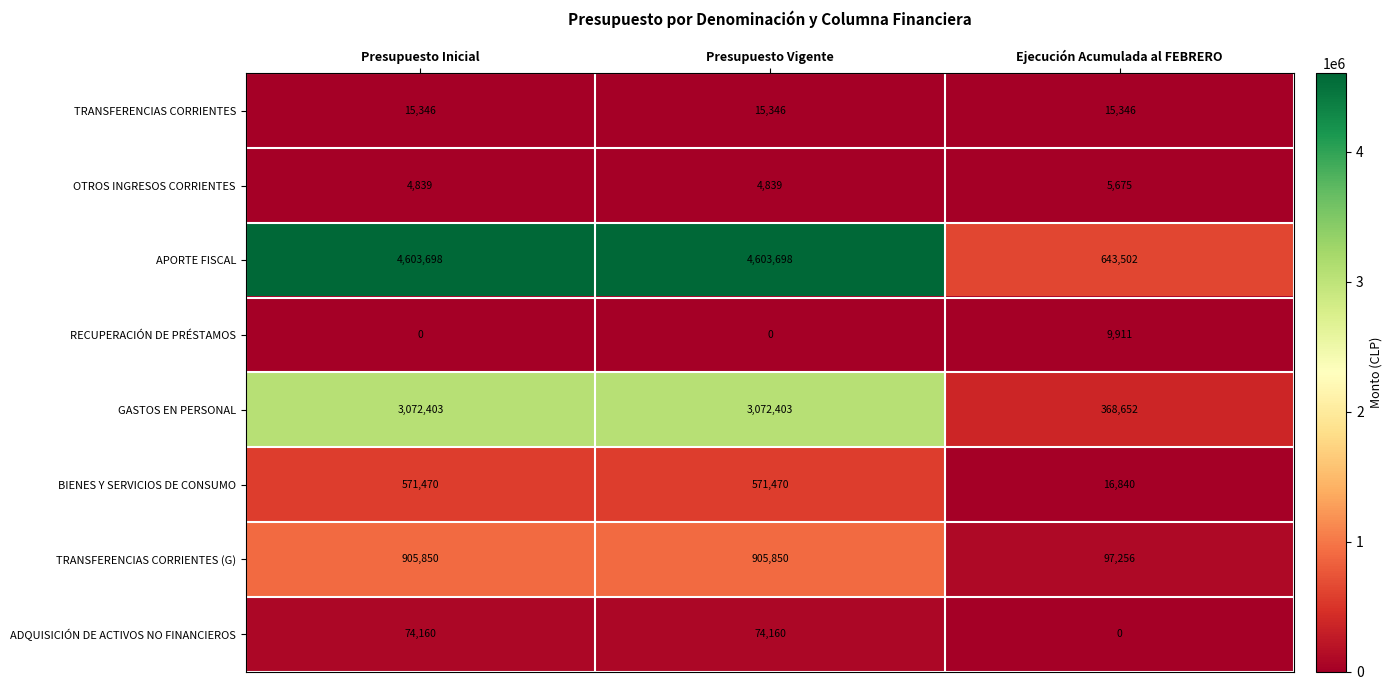

Reading left to right, transcribe all the data shown in this chart.

TRANSFERENCIAS CORRIENTES: Presupuesto Inicial=15346	Presupuesto Vigente=15346	Ejecución Acumulada al FEBRERO=15346
OTROS INGRESOS CORRIENTES: Presupuesto Inicial=4839	Presupuesto Vigente=4839	Ejecución Acumulada al FEBRERO=5675
APORTE FISCAL: Presupuesto Inicial=4603698	Presupuesto Vigente=4603698	Ejecución Acumulada al FEBRERO=643502
RECUPERACIÓN DE PRÉSTAMOS: Presupuesto Inicial=0	Presupuesto Vigente=0	Ejecución Acumulada al FEBRERO=9911
GASTOS EN PERSONAL: Presupuesto Inicial=3072403	Presupuesto Vigente=3072403	Ejecución Acumulada al FEBRERO=368652
BIENES Y SERVICIOS DE CONSUMO: Presupuesto Inicial=571470	Presupuesto Vigente=571470	Ejecución Acumulada al FEBRERO=16840
TRANSFERENCIAS CORRIENTES (G): Presupuesto Inicial=905850	Presupuesto Vigente=905850	Ejecución Acumulada al FEBRERO=97256
ADQUISICIÓN DE ACTIVOS NO FINANCIEROS: Presupuesto Inicial=74160	Presupuesto Vigente=74160	Ejecución Acumulada al FEBRERO=0